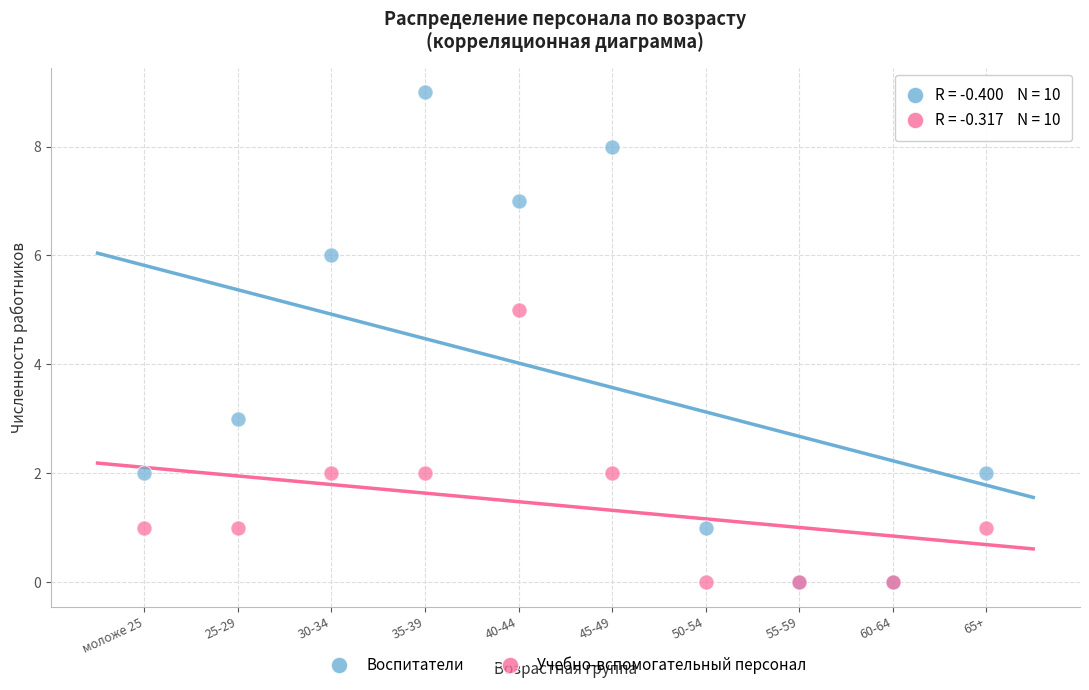

Which series has the largest Y range (max minus min)?

Воспитатели